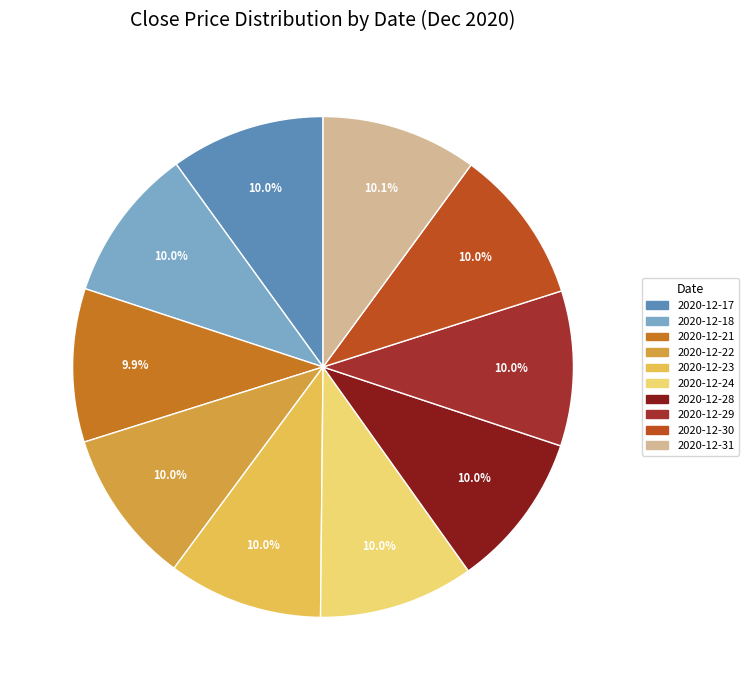

True or false: 2020-12-23 accounts for 2% of the total.

False